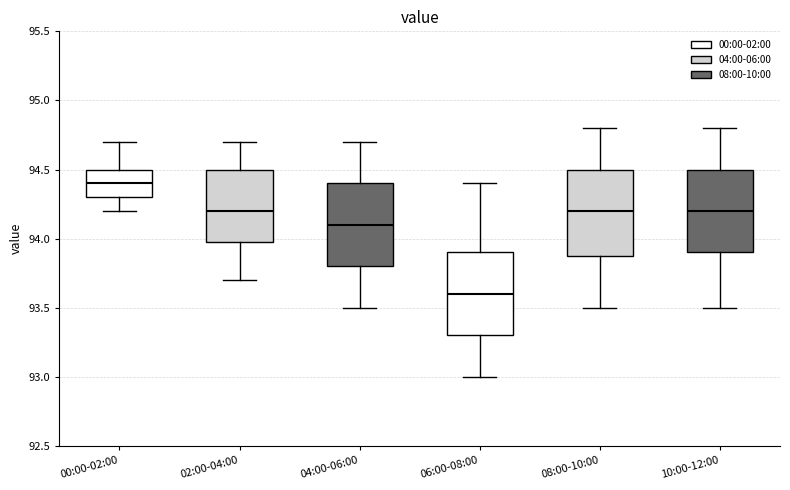

Reading left to right, transcribe this box plot: for each box, give where its median line is, the range the box spans, and where its two whiskers end, as read against the y-axis. The values are not printed on the chart, so give them approximately, as read against the axis.

00:00-02:00: median 94.4, box 94.3 to 94.5, whiskers 94.2 to 94.7
02:00-04:00: median 94.2, box 94.0 to 94.5, whiskers 93.7 to 94.7
04:00-06:00: median 94.1, box 93.8 to 94.4, whiskers 93.5 to 94.7
06:00-08:00: median 93.6, box 93.3 to 93.9, whiskers 93.0 to 94.4
08:00-10:00: median 94.2, box 93.9 to 94.5, whiskers 93.5 to 94.8
10:00-12:00: median 94.2, box 93.9 to 94.5, whiskers 93.5 to 94.8